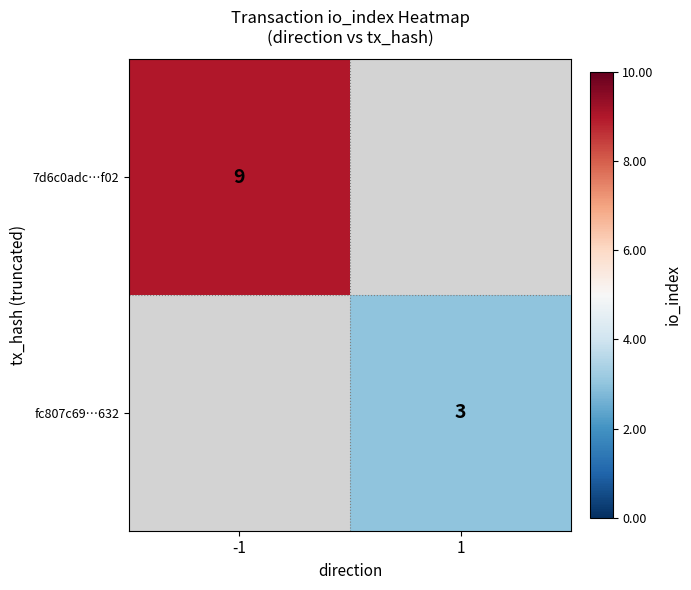

Is it true that 7d6c0adc…f02 equals 9 at -1?

True